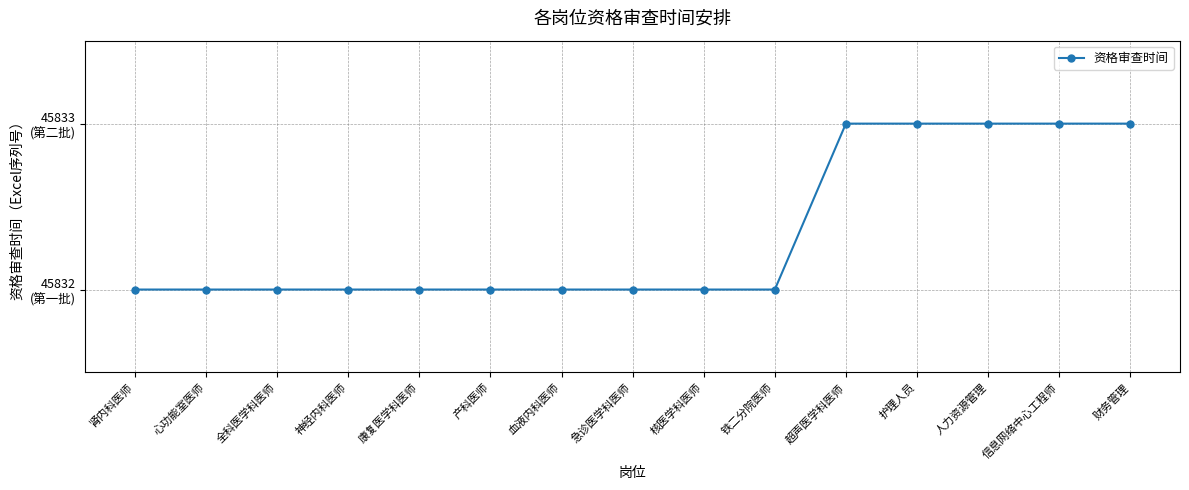

Rank the categories by value from highest to lowest.

超声医学科医师, 护理人员, 人力资源管理, 信息网络中心工程师, 财务管理, 肾内科医师, 心功能室医师, 全科医学科医师, 神经内科医师, 康复医学科医师, 产科医师, 血液内科医师, 急诊医学科医师, 核医学科医师, 铁二分院医师